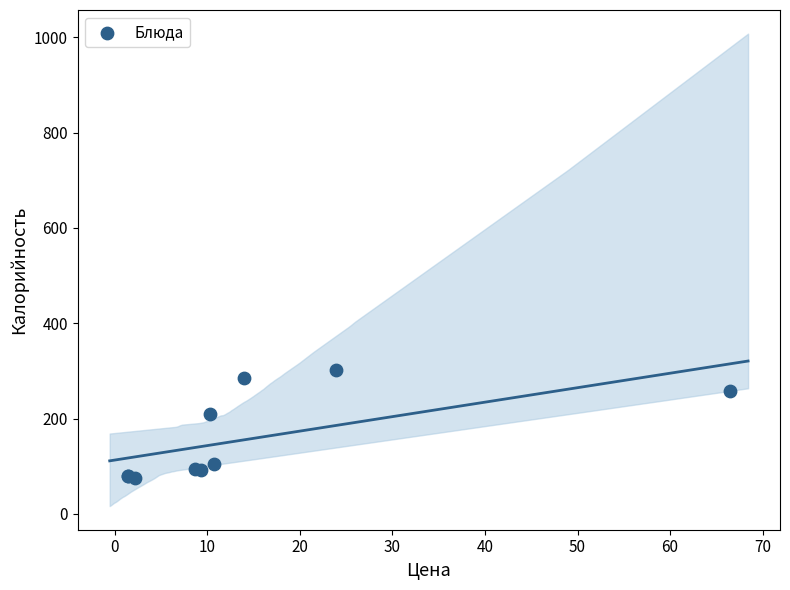

What Y value in the scatter plot is closest to 188?

209